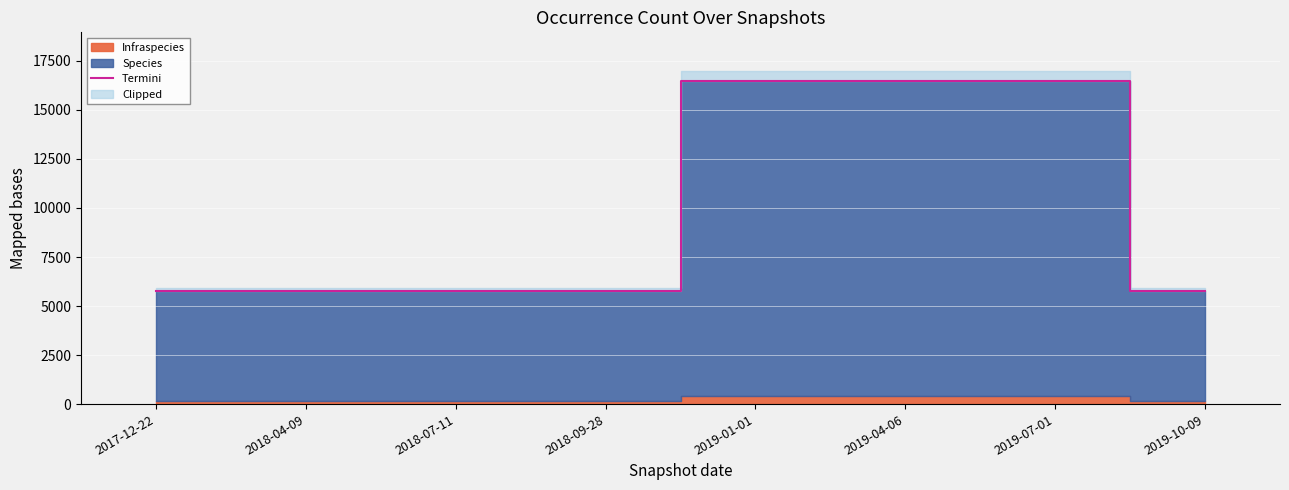

List the labels in order of value, largest first.

2019-01-01, 2019-04-06, 2019-07-01, 2017-12-22, 2018-04-09, 2018-07-11, 2018-09-28, 2019-10-09